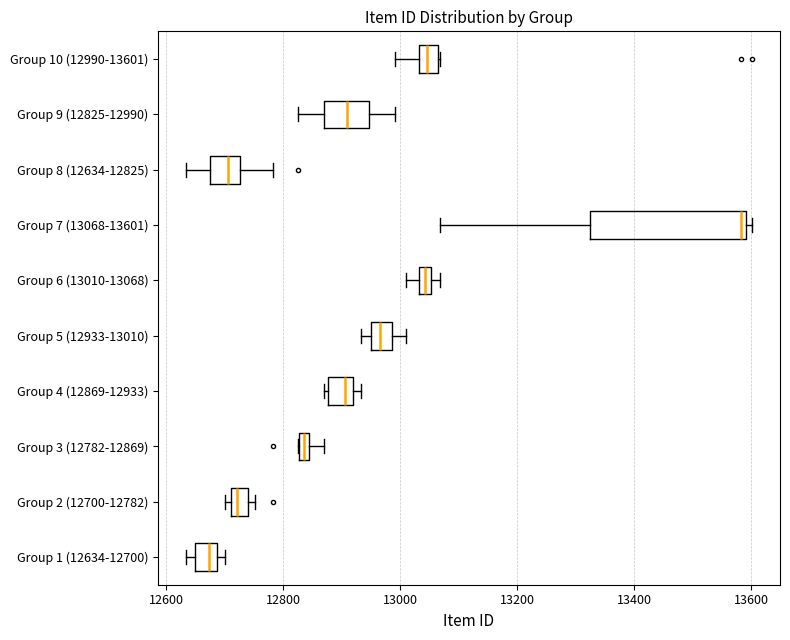

Which box's median line is the furthest to the left?

Group 1 (12634-12700)